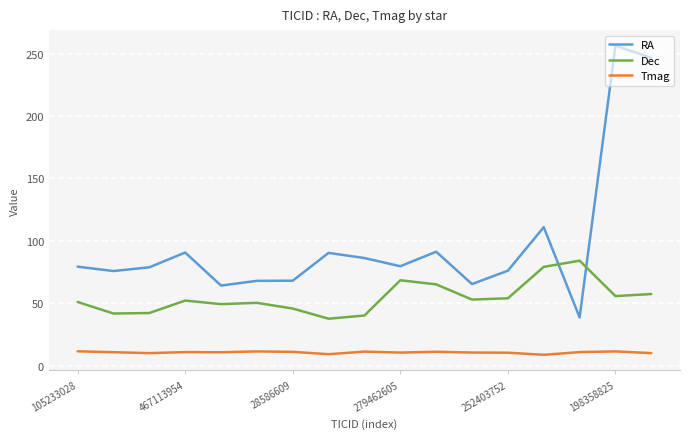

True or false: Tmag and RA cross at least once.

False